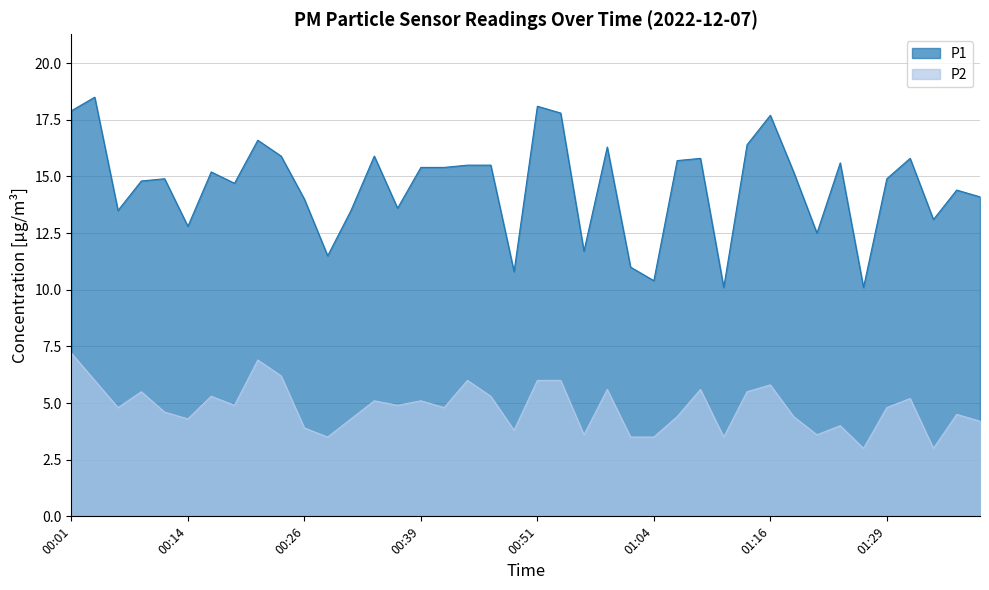

Reading left to right, what are all the values shown in this chart?

P1: 17.9	18.5	13.5	14.8	14.9	12.8	15.2	14.7	16.6	15.9	14.0	11.5	13.5	15.9	13.6	15.4	15.4	15.5	15.5	10.8	18.1	17.8	11.7	16.3	11.0	10.4	15.7	15.8	10.1	16.4	17.7	15.2	12.5	15.6	10.1	14.9	15.8	13.1	14.4	14.1
P2: 7.2	6.0	4.8	5.5	4.6	4.3	5.3	4.9	6.9	6.2	3.9	3.5	4.3	5.1	4.9	5.1	4.8	6.0	5.3	3.8	6.0	6.0	3.6	5.6	3.5	3.5	4.4	5.6	3.5	5.5	5.8	4.4	3.6	4.0	3.0	4.8	5.2	3.0	4.5	4.2